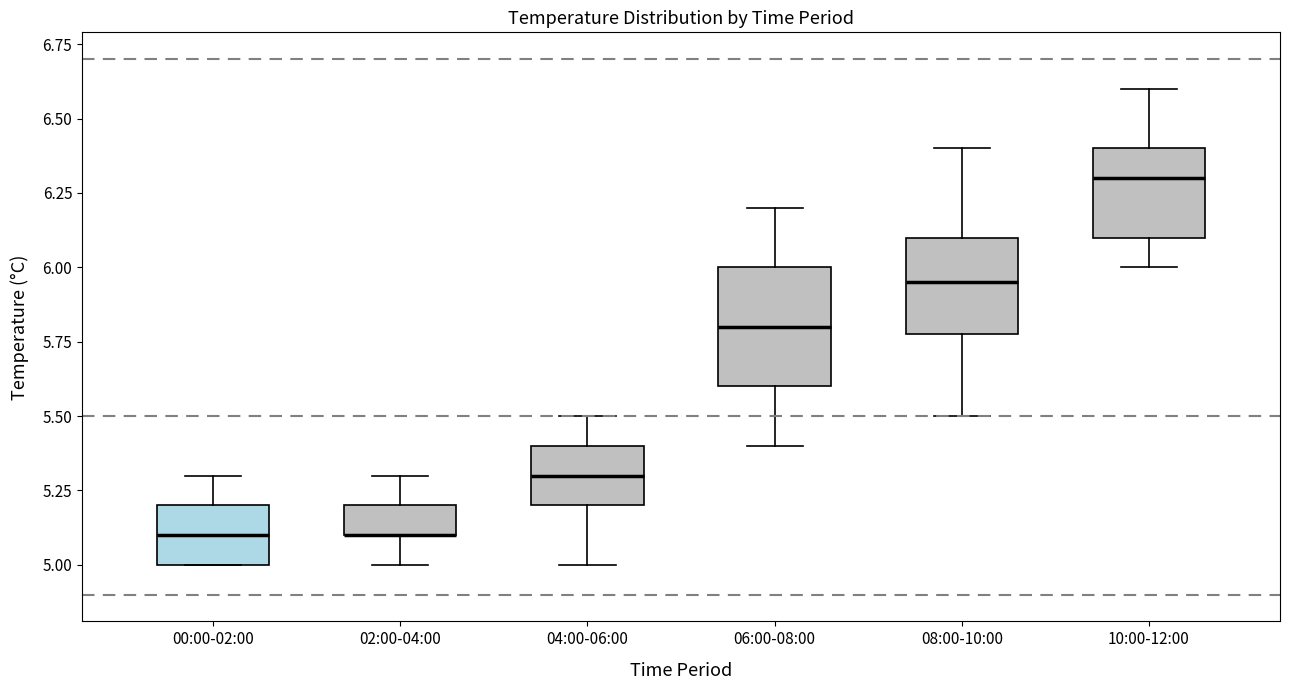

Reading left to right, transcribe this box plot: for each box, give where its median line is, the range the box spans, and where its two whiskers end, as read against the y-axis. The values are not printed on the chart, so give them approximately, as read against the axis.

00:00-02:00: median 5.10, box 5.00 to 5.20, whiskers 5.00 to 5.30
02:00-04:00: median 5.10 (drawn on the box's lower edge), box 5.10 to 5.20, whiskers 5.00 to 5.30
04:00-06:00: median 5.30, box 5.20 to 5.40, whiskers 5.00 to 5.50
06:00-08:00: median 5.80, box 5.60 to 6.00, whiskers 5.40 to 6.20
08:00-10:00: median 5.95, box 5.80 to 6.10, whiskers 5.50 to 6.40
10:00-12:00: median 6.30, box 6.10 to 6.40, whiskers 6.00 to 6.60